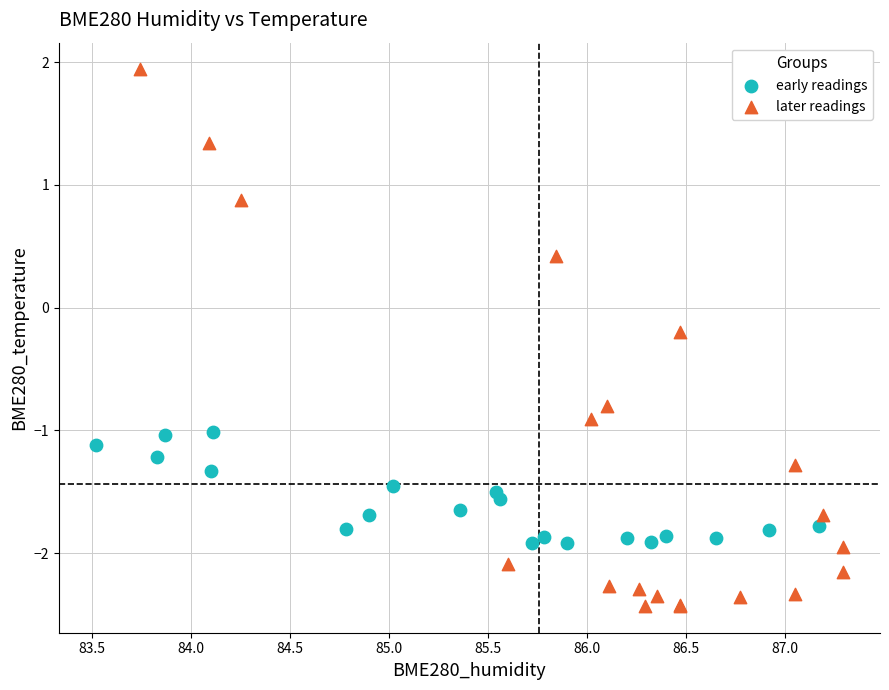

Which series reaches the minimum Y coordinate?

later readings